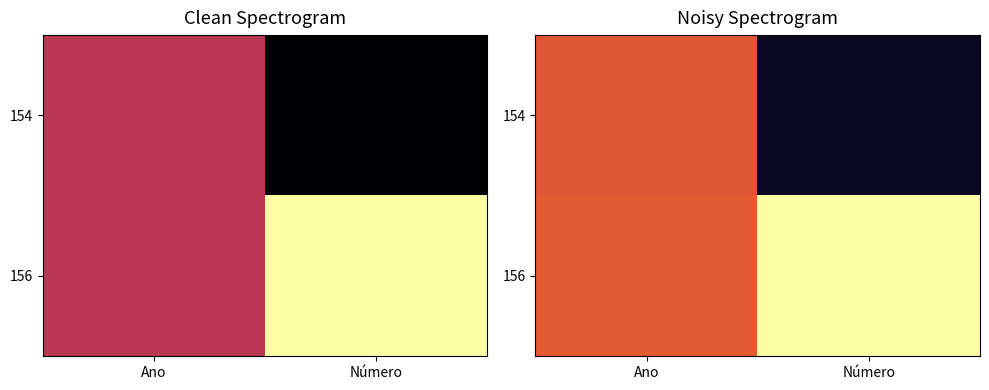

At which category is the sum across all series the highest?

Ano